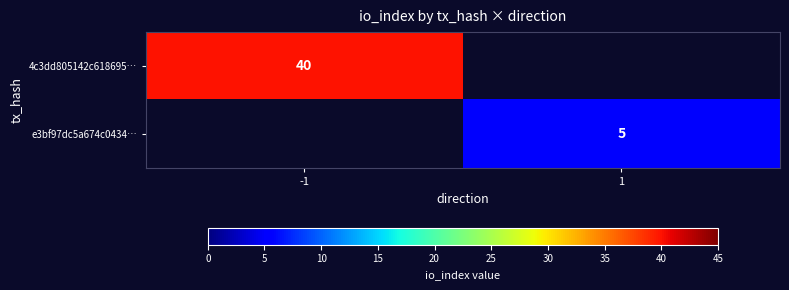

The e3bf97dc5a674c0434… series shows 5 at 1. True or false?

True